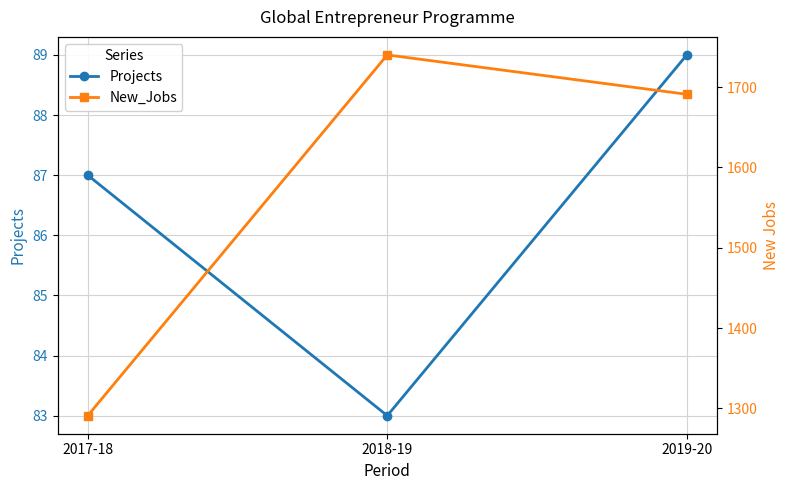

Which series changed the most between 2017-18 and 2019-20?

New_Jobs